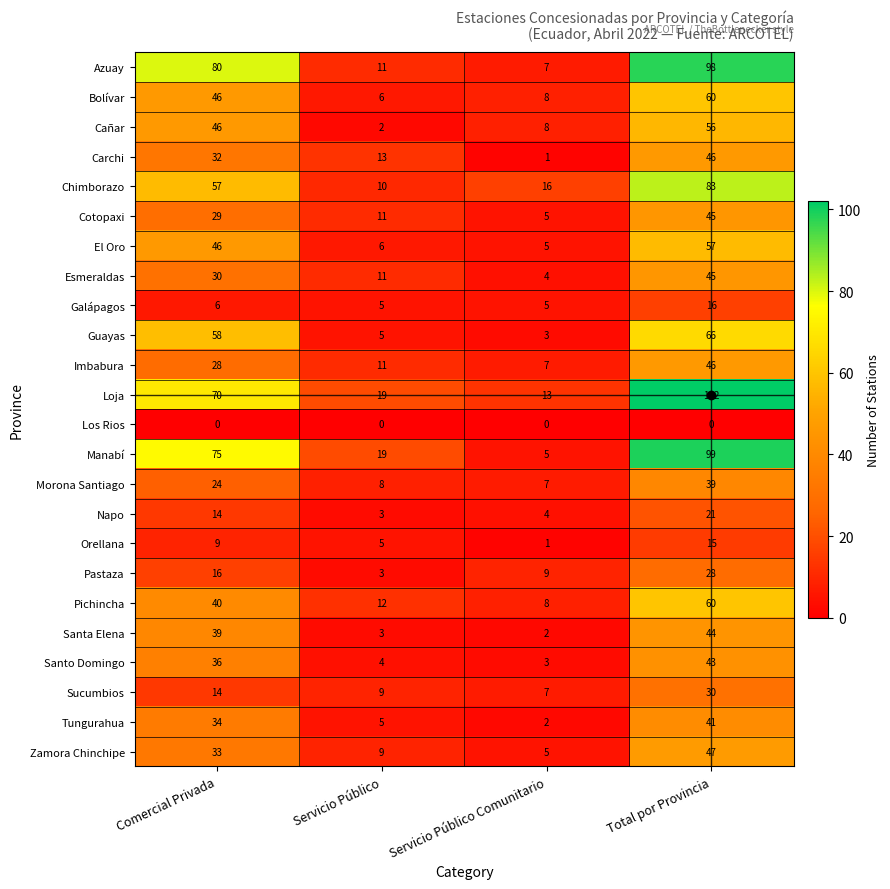

What is the spread (max minus min) of values at Servicio Público Comunitario?

16